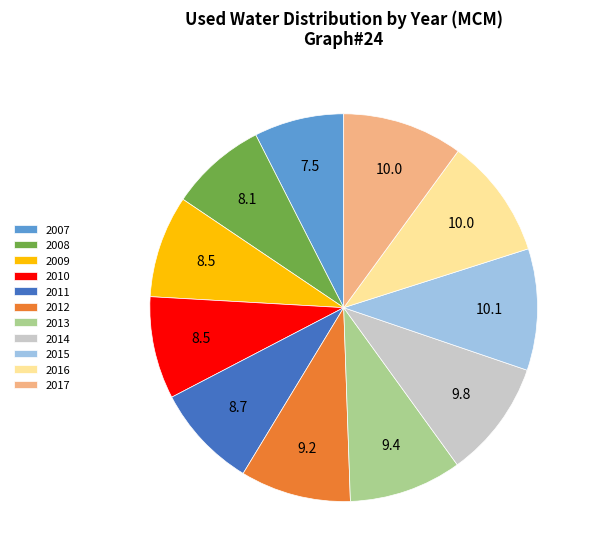

Is it true that 2009 is 19% of the pie?

False